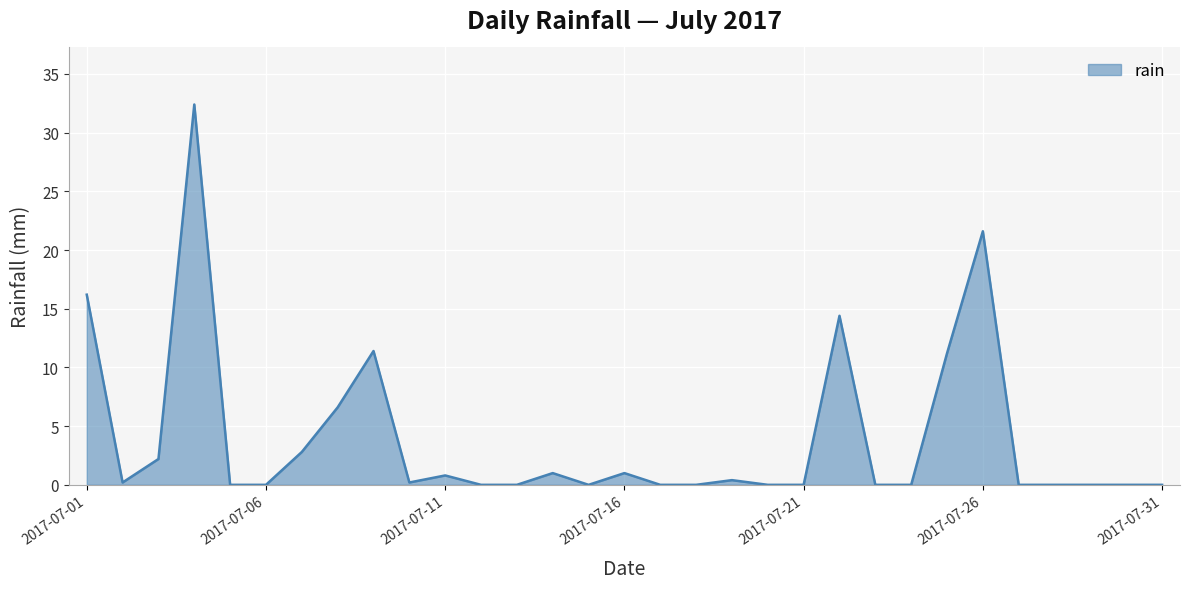

What is the maximum value shown in the chart?

32.4